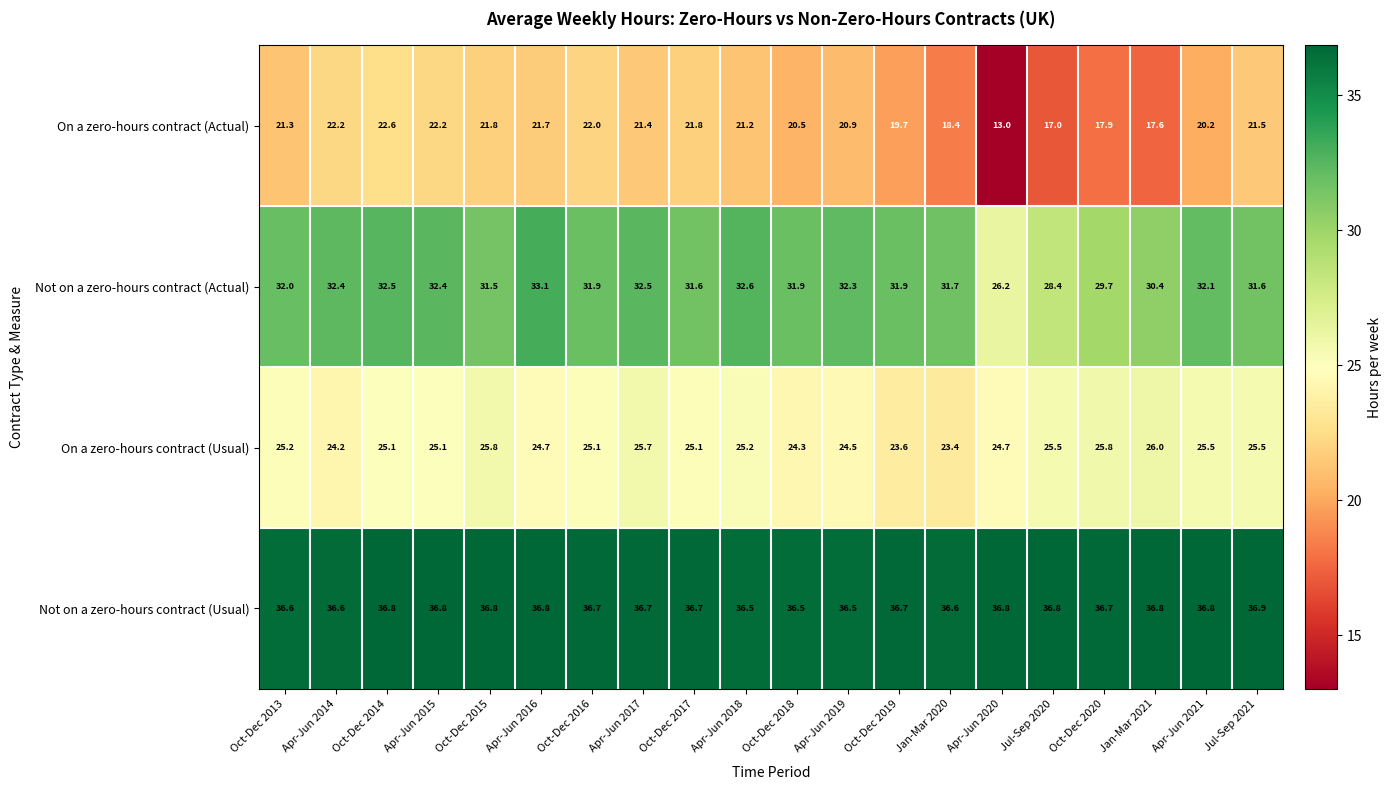

True or false: On a zero-hours contract (Usual) has a value of 33.6 at Apr-Jun 2014.

False